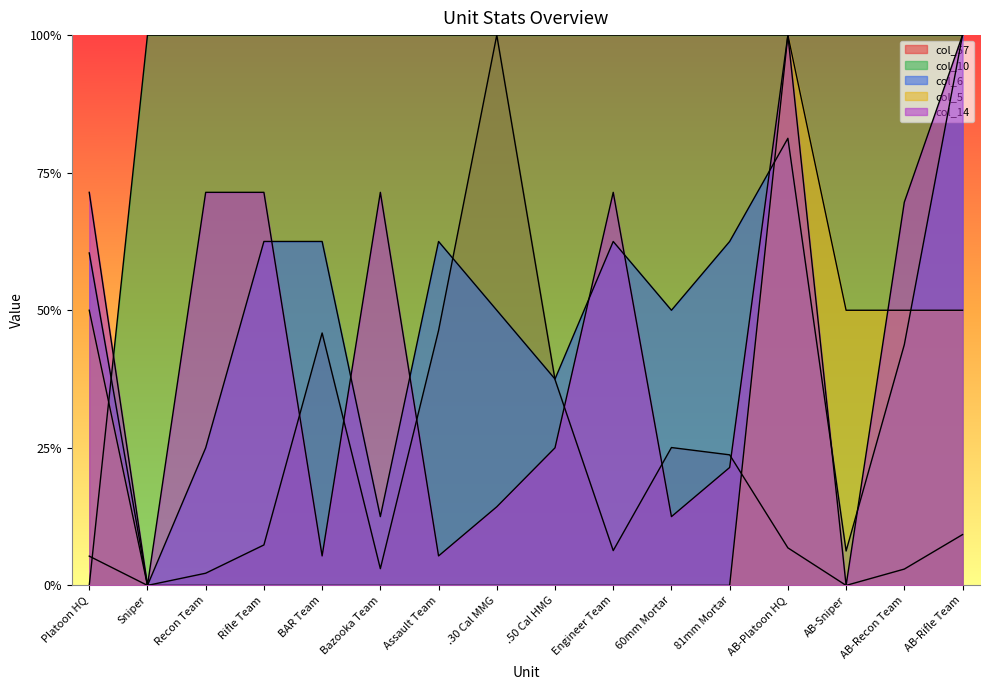

At which label does col_5 reach its minimum?

Sniper